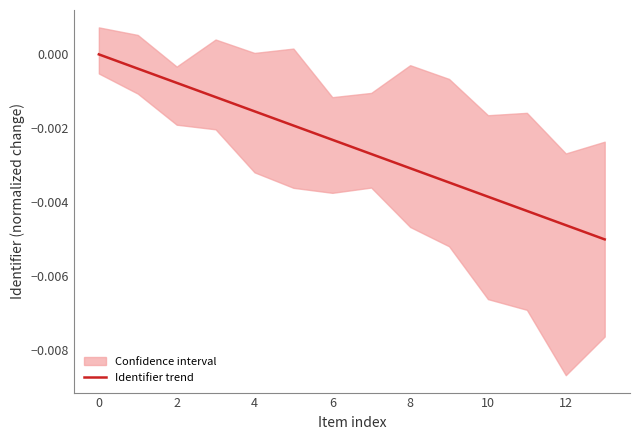

Is it true that the value at 6 is -0.0?

False